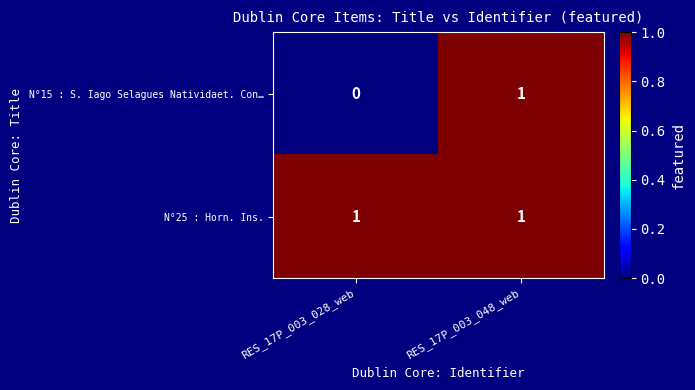

Where is N°15 : S. Iago Selagues Natividaet. Con… nearest to the value 0?

RES_17P_003_028_web